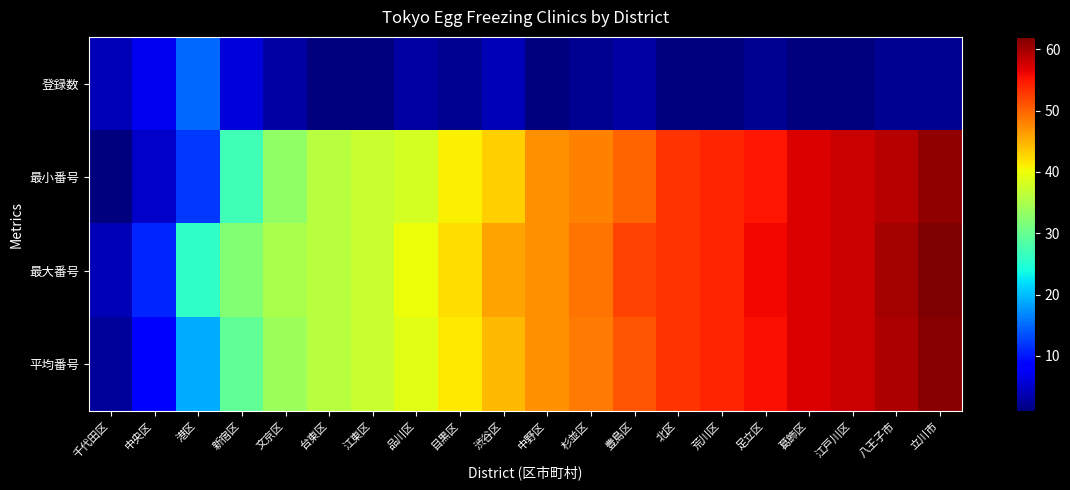

At which category does the chart reach its peak across all series?

立川市